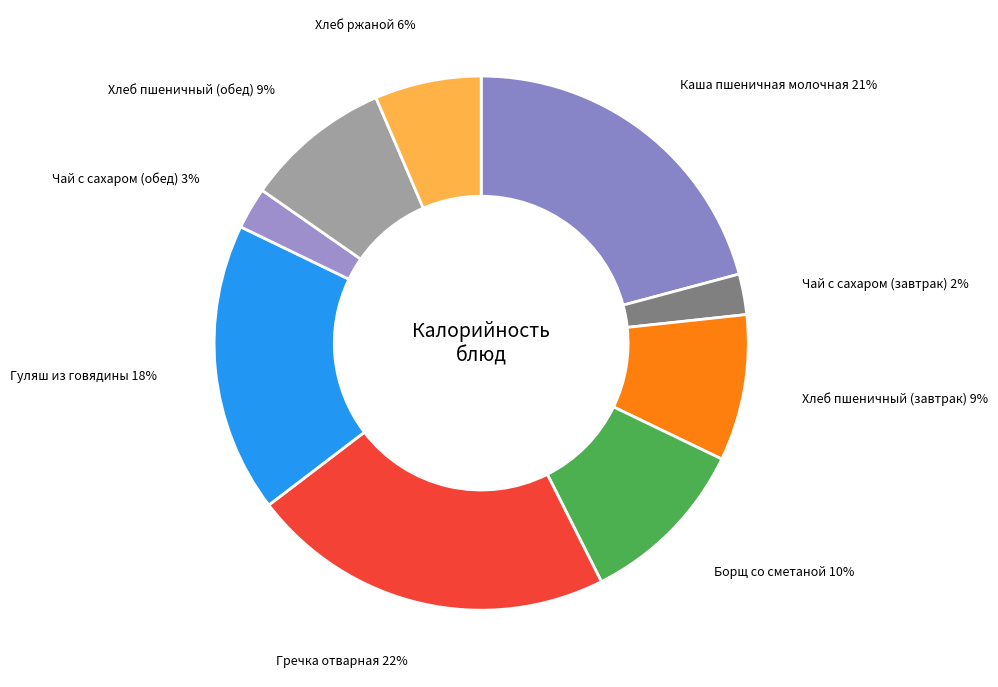

Which slice is the largest?

Гречка отварная